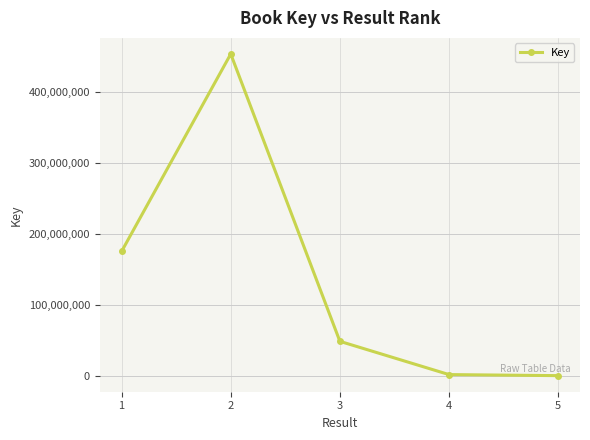

What is the average value?

135744708